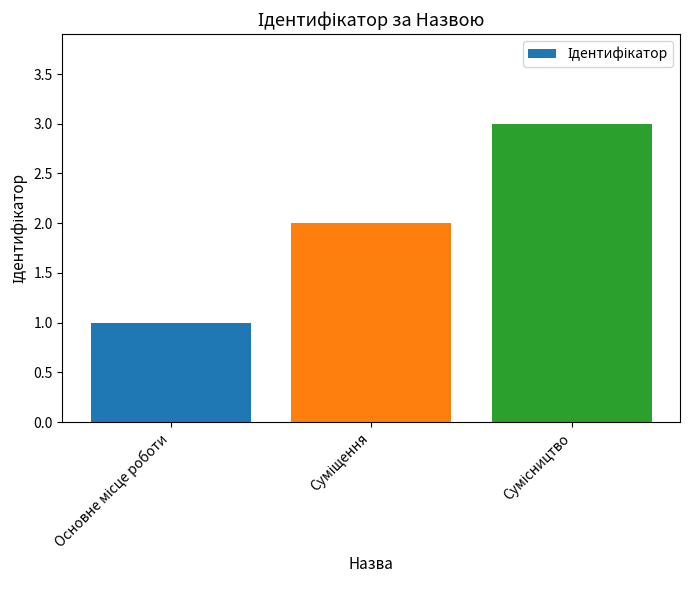

What is the sum of all values?

6